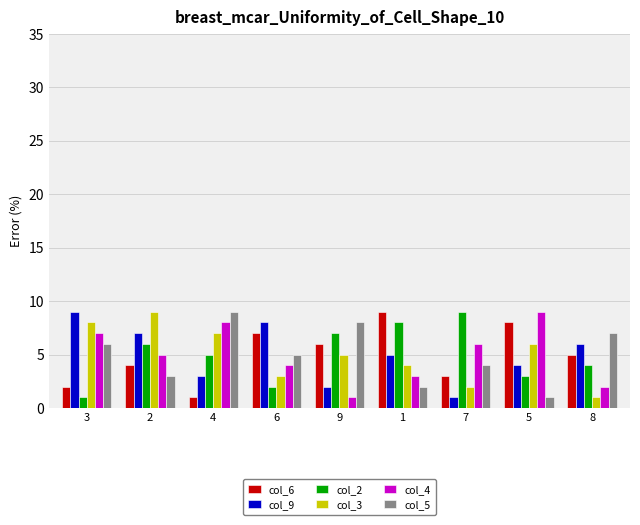

The col_5 series shows 1 at 5. True or false?

True